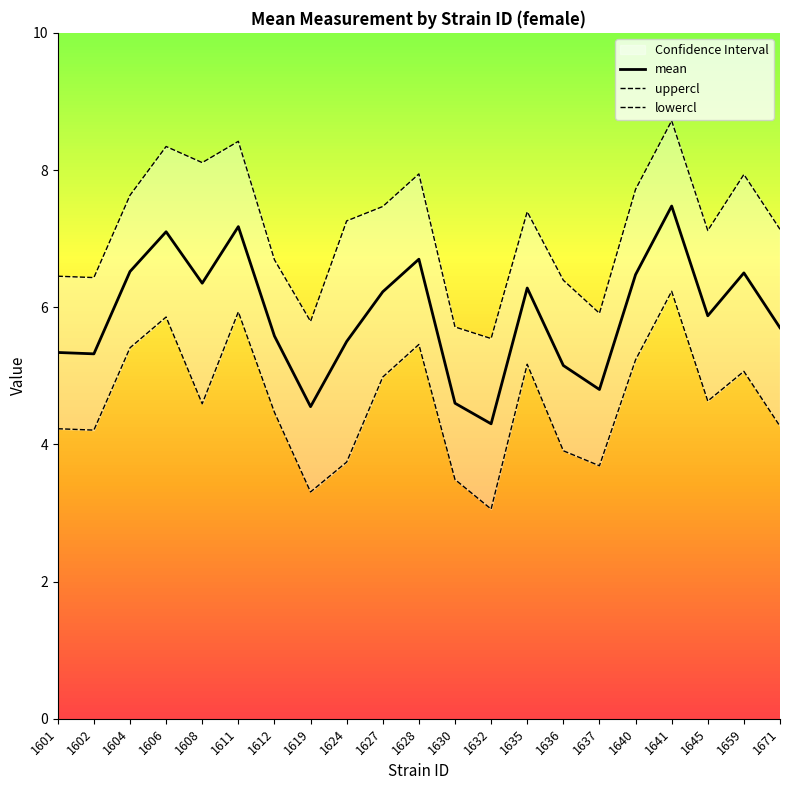

Which series has the widest spread of values?

uppercl